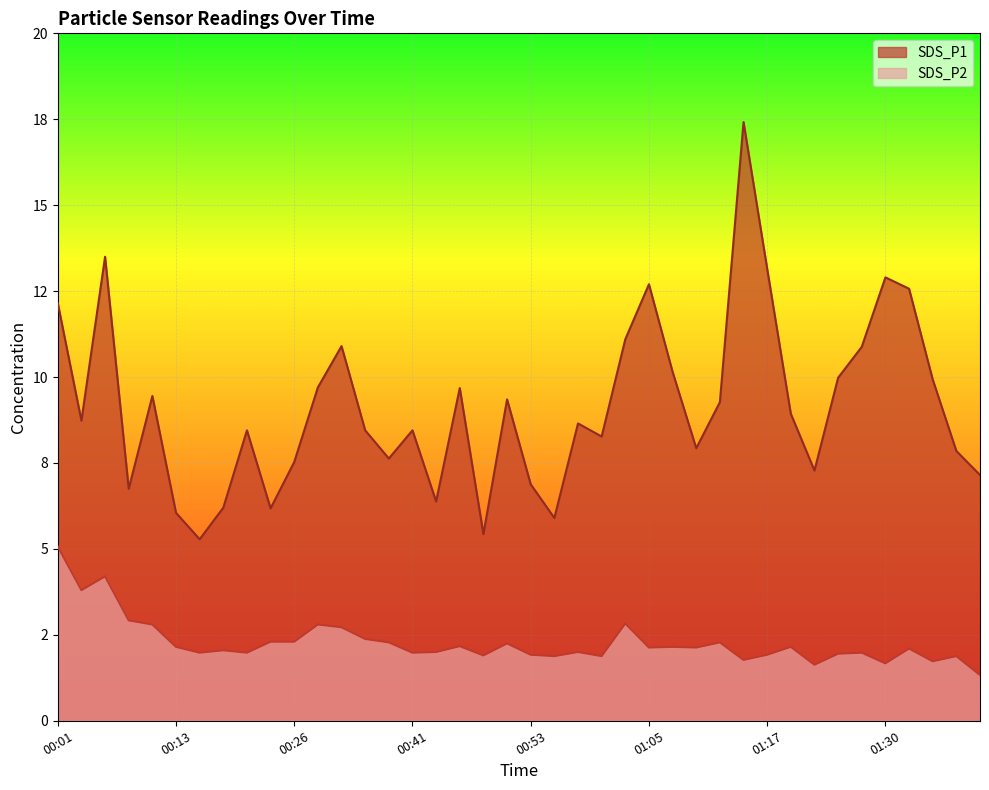

True or false: SDS_P1 and SDS_P2 cross at least once.

False